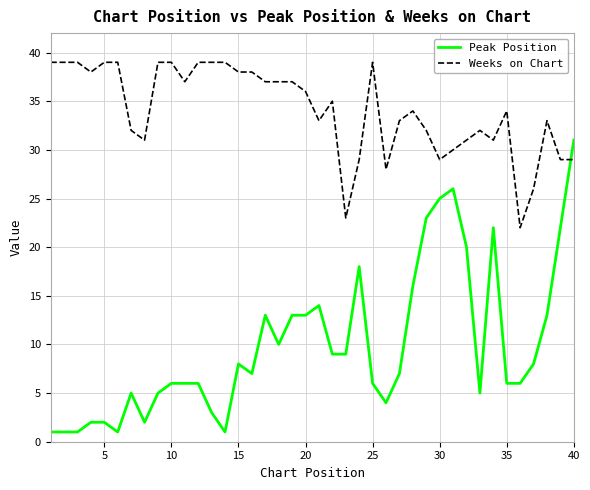

What is the difference between the maximum and minimum values in the Weeks on Chart series?

17